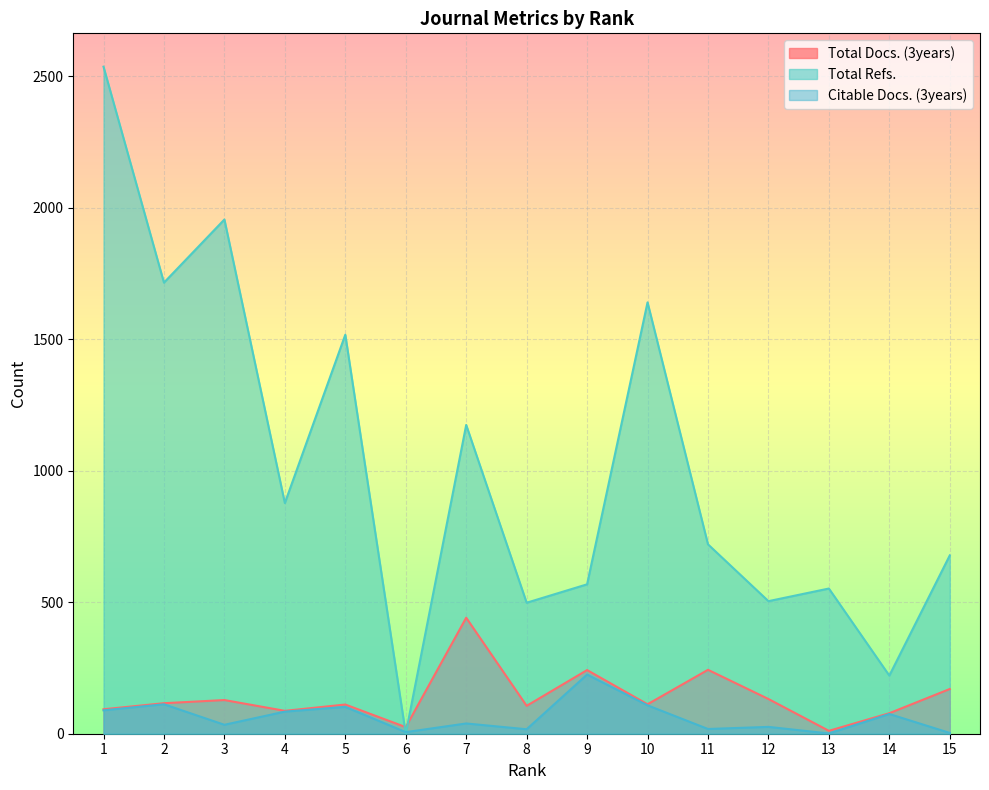

At 11, list the series in order from largest to smallest.

Total Refs., Total Docs. (3years), Citable Docs. (3years)